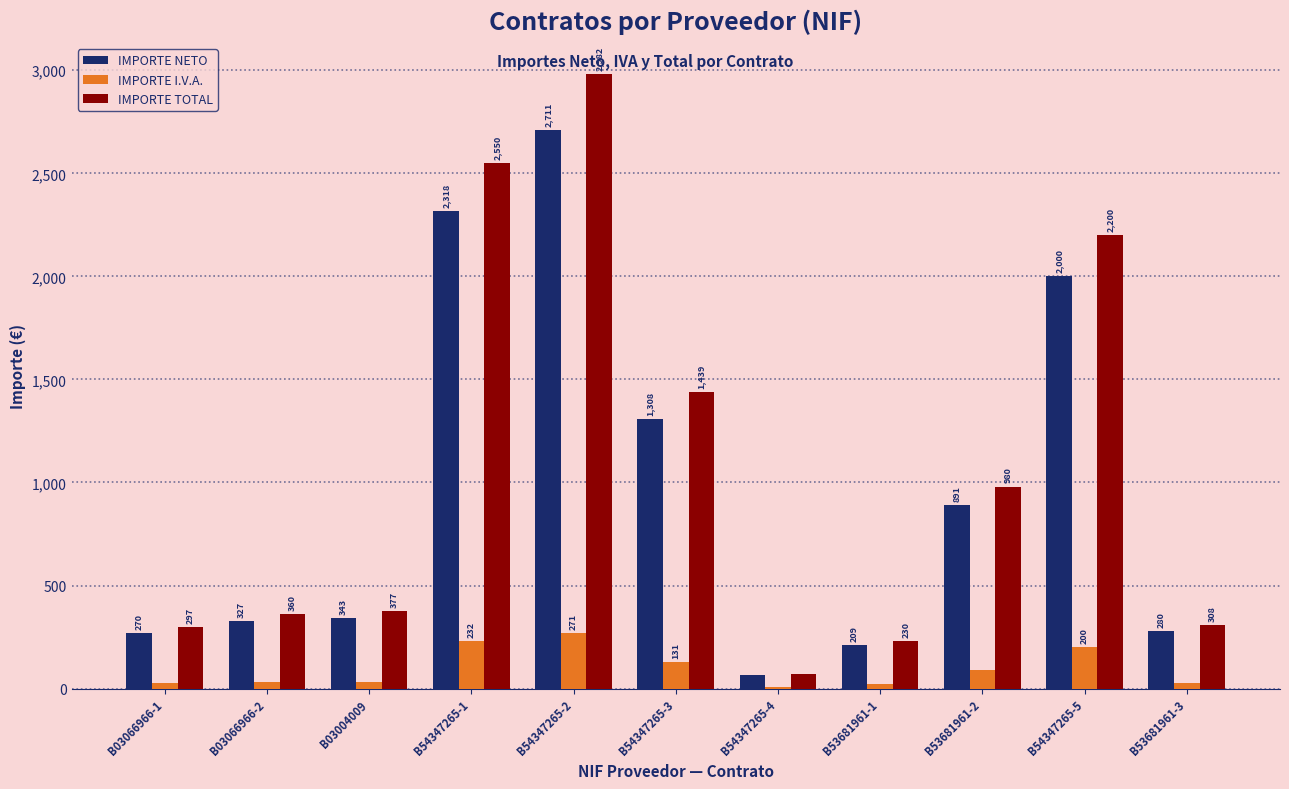

What is the sum of the IMPORTE TOTAL values at B54347265-2 and B53681961-3?

3290.0